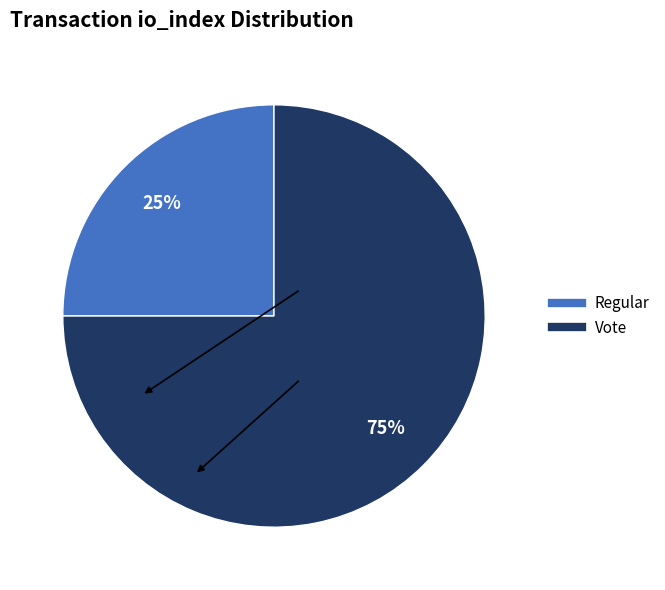

To the nearest percent, what is the difference between the Vote and Regular slice percentages?

50%